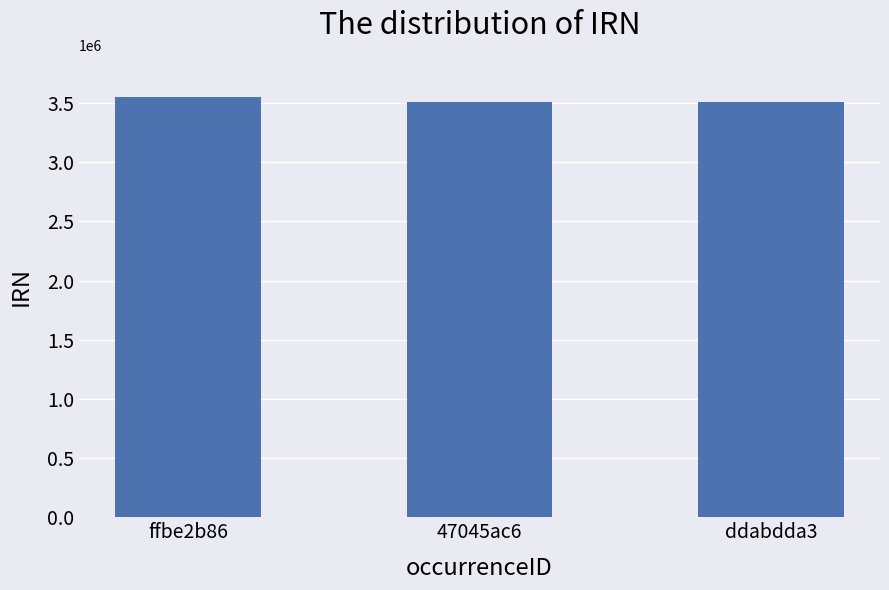

Where does the data first go above 3508722?

ffbe2b86